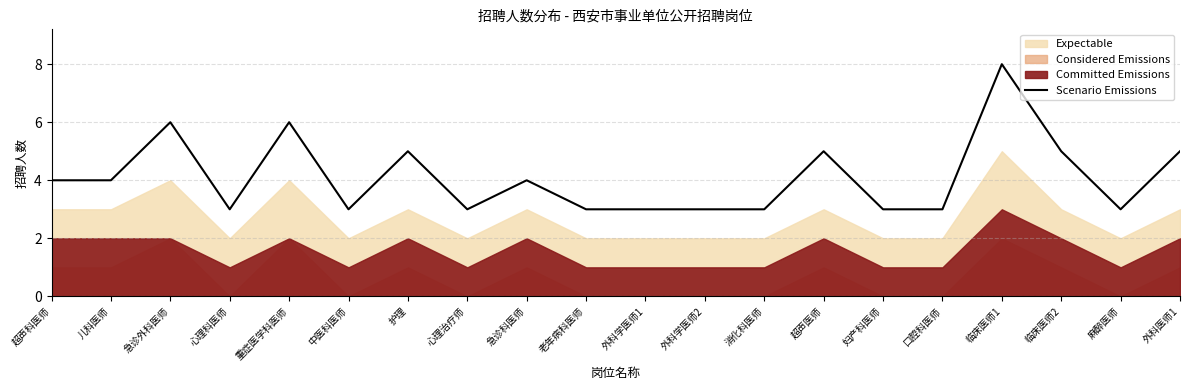

Reading right to left, extract all data points from this chart.

外科医师1=5	麻醉医师=3	临床医师2=5	临床医师1=8	口腔科医师=3	妇产科医师=3	超声医师=5	消化科医师=3	外科学医师2=3	外科学医师1=3	老年病科医师=3	急诊科医师=4	心理治疗师=3	护理=5	中医科医师=3	重症医学科医师=6	心理科医师=3	急诊外科医师=6	儿科医师=4	超声科医师=4